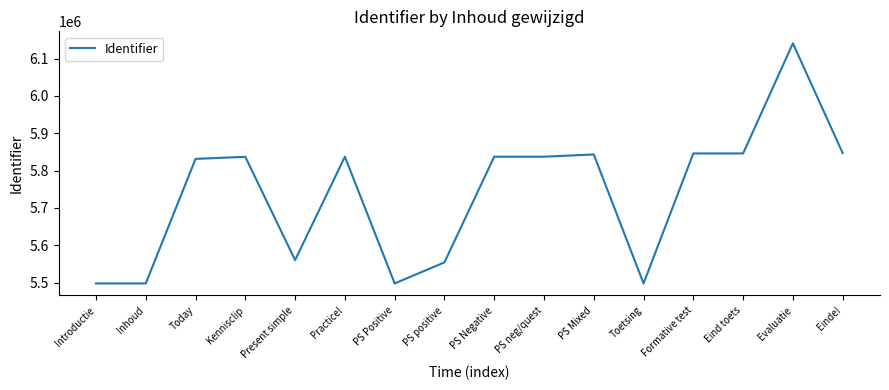

What is the maximum value shown in the chart?

6140834